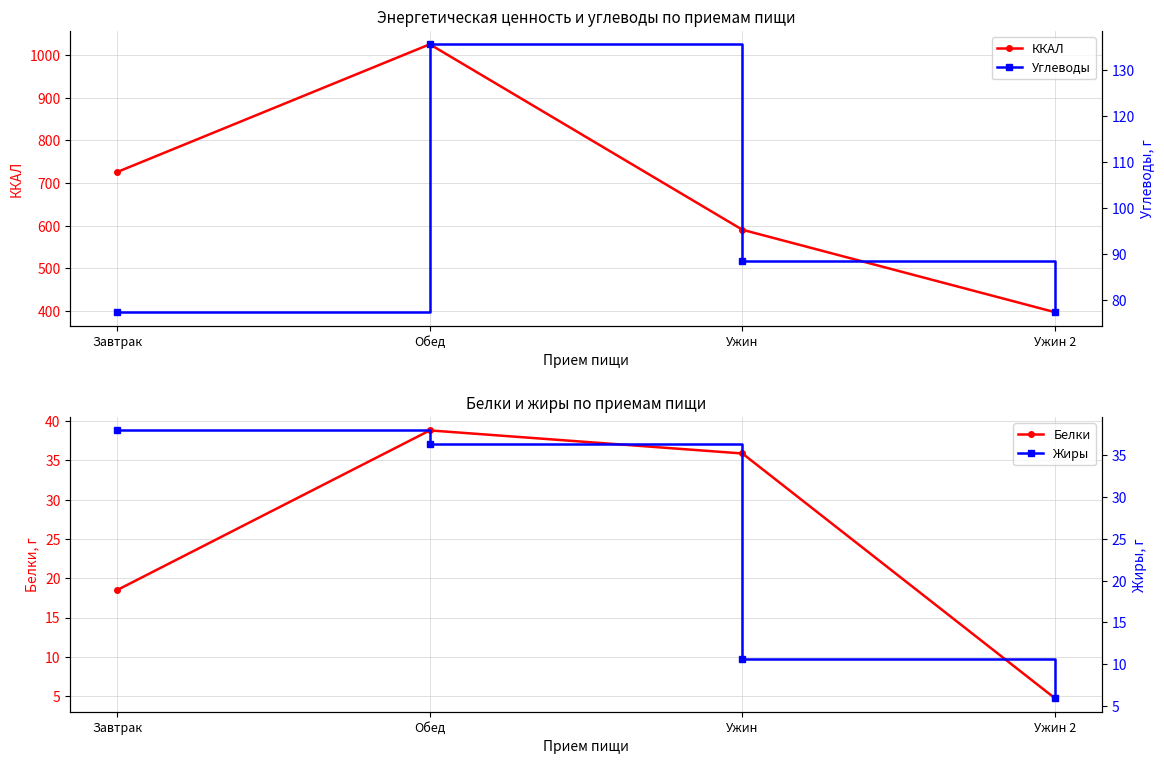

How many values in the Углеводы series exceed 88?

2